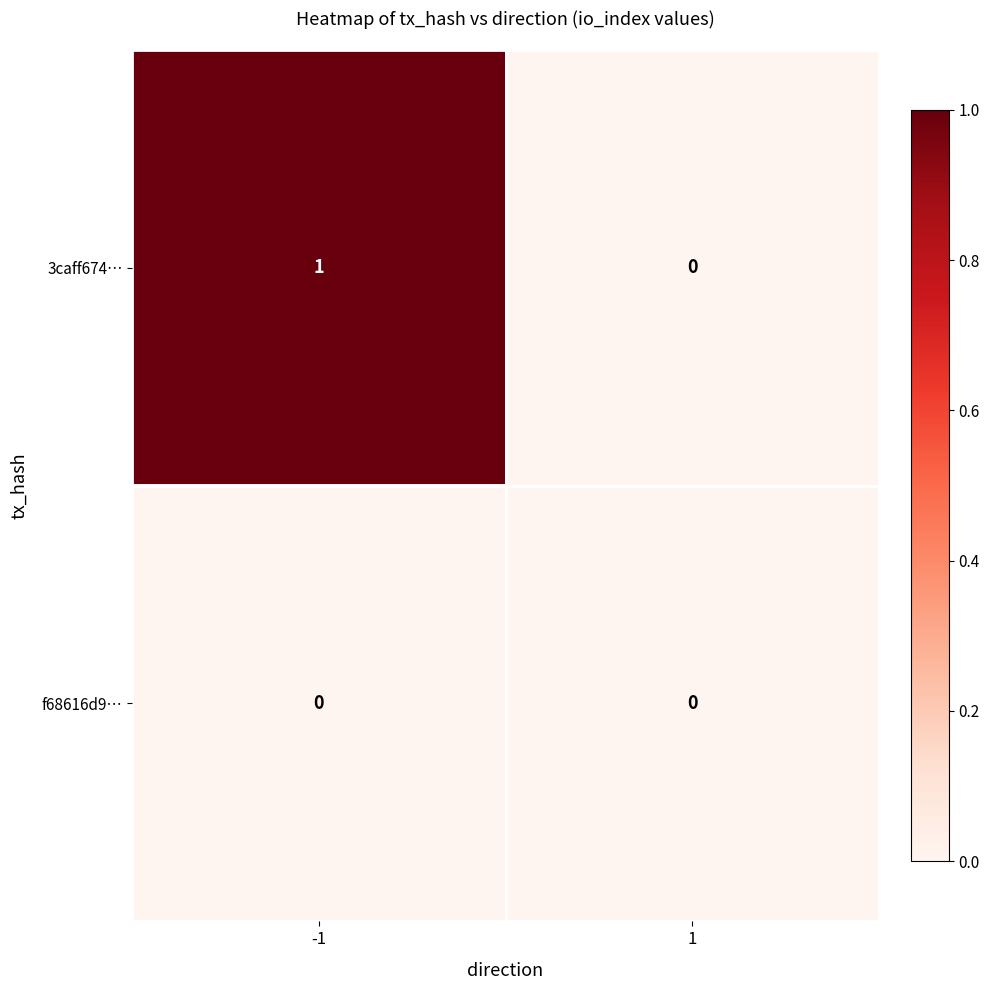

Which series has the largest range (max minus min)?

3caff674…